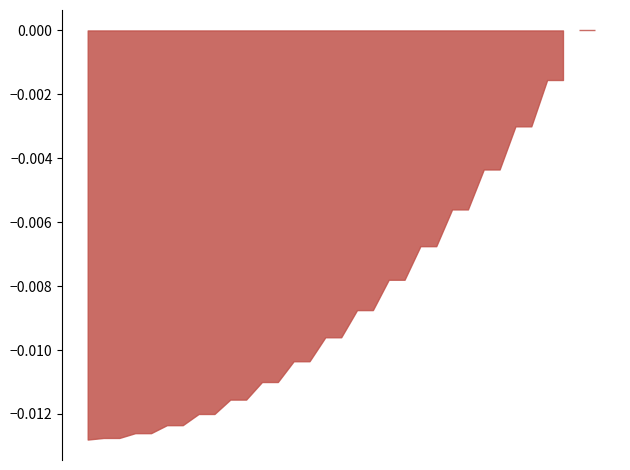

List the labels in order of value, largest first.

32, 31, 30, 29, 28, 27, 26, 25, 24, 23, 22, 21, 20, 19, 18, 17, 16, 15, 14, 13, 12, 11, 10, 9, 8, 7, 6, 5, 4, 3, 2, 1, 0